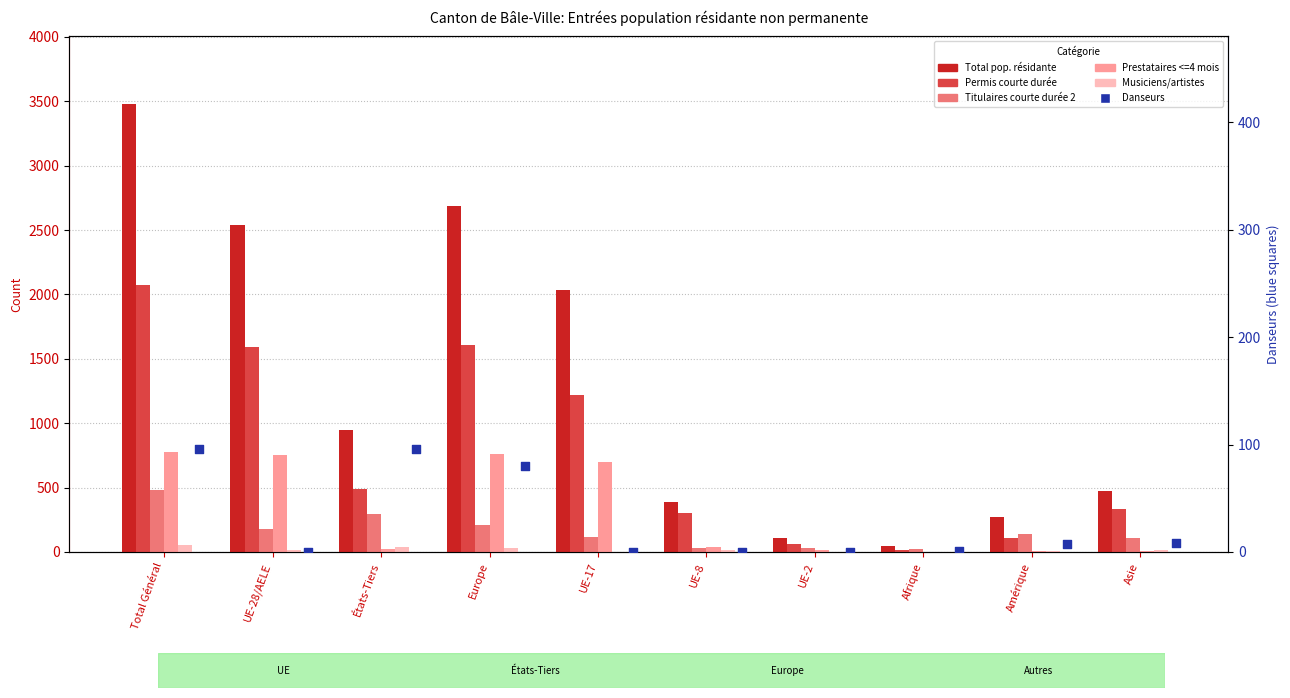

Which series reaches the maximum Y coordinate?

Total pop. résidante